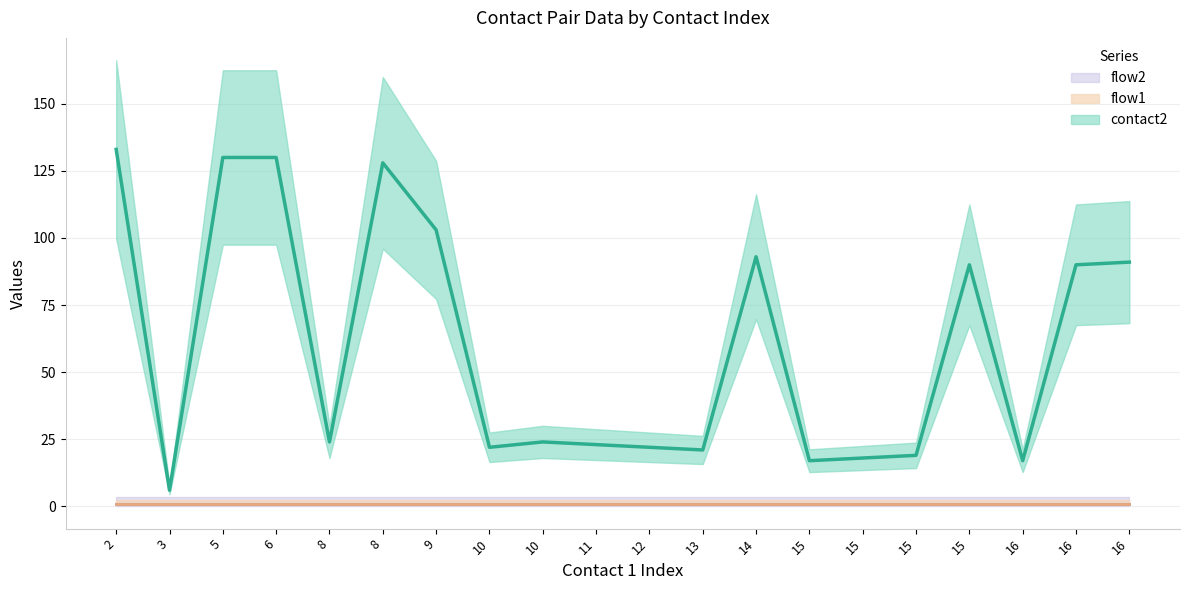

True or false: flow2 and flow1 cross at least once.

False